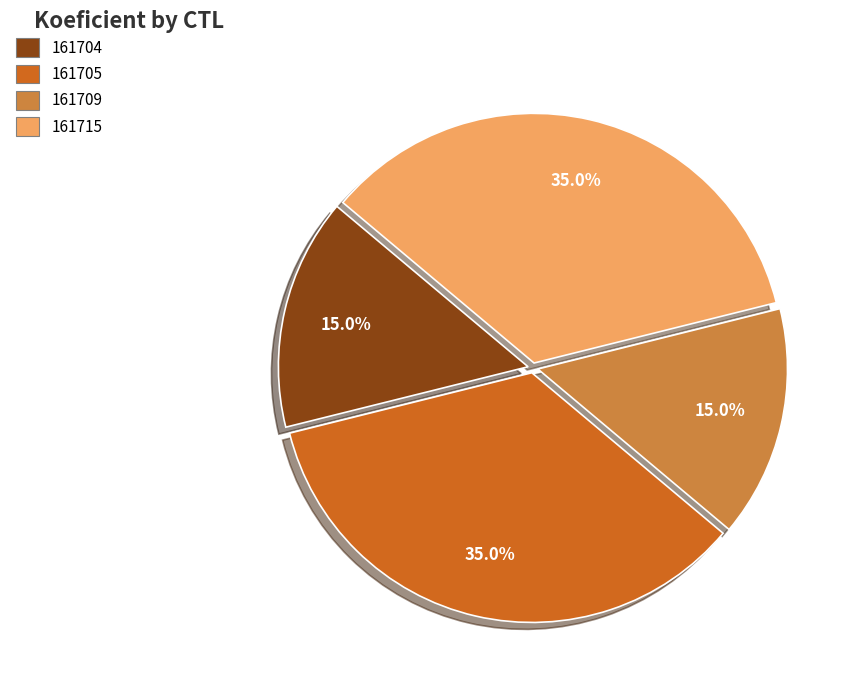

What percentage is NOT represented by 161704?

85.0%